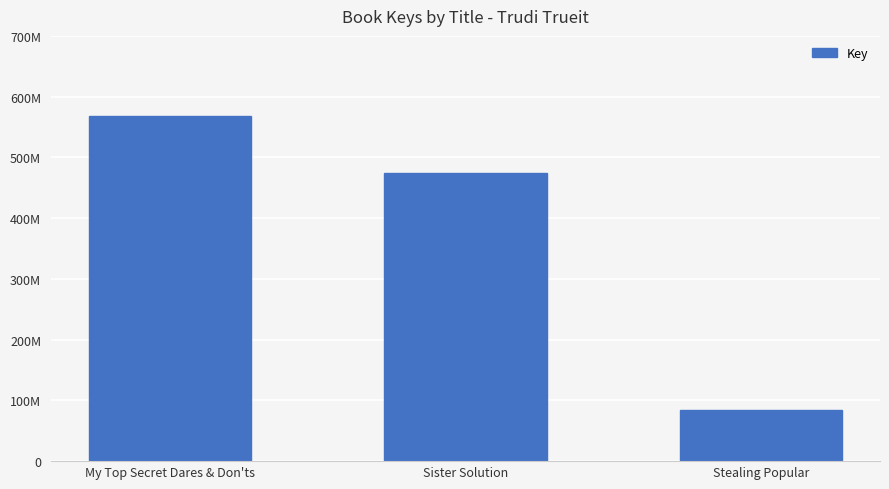

What is the change in value from My Top Secret Dares & Don'ts to Stealing Popular?

-484010157